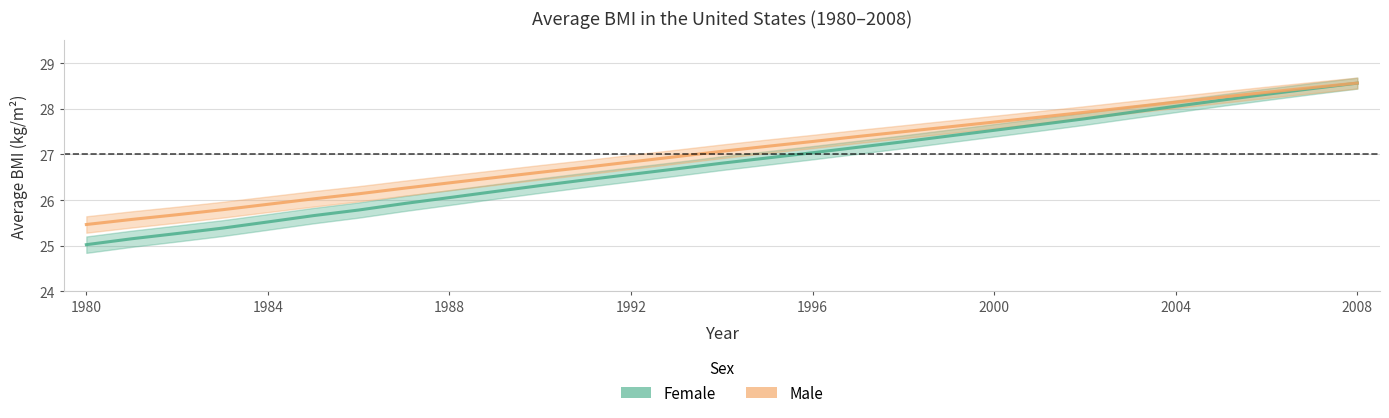

True or false: Female and Male intersect in this chart.

False